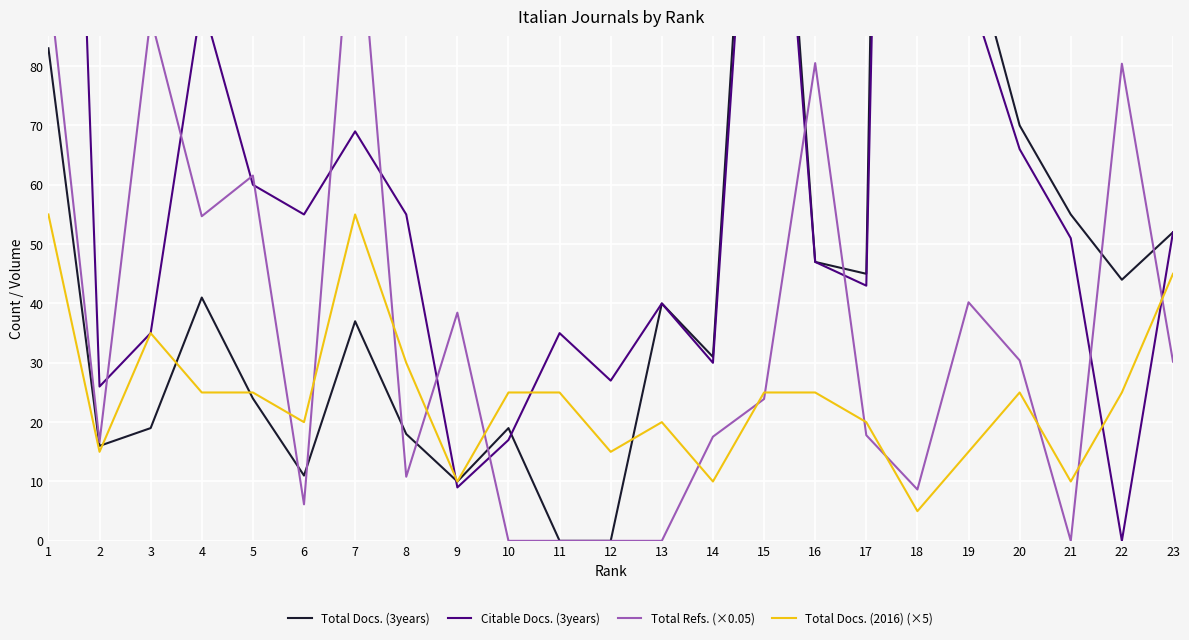

Which category has the highest value in the Citable Docs. (3years) series?

18